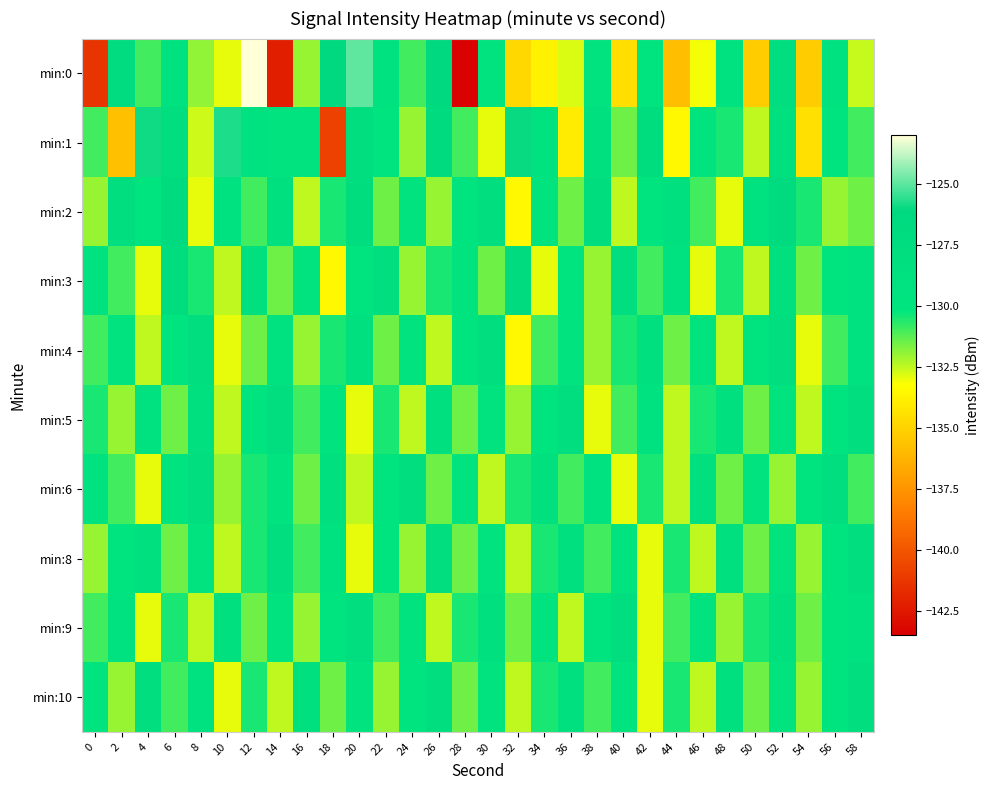

Reading right to left, list all the values displayed in this chart.

min:0: 58=-132.6	56=-129.3	54=-135.3	52=-128.0	50=-135.3	48=-129.3	46=-133.1	44=-135.9	42=-129.9	40=-134.6	38=-129.5	36=-132.8	34=-133.8	32=-134.8	30=-129.5	28=-143.3	26=-126.5	24=-131.0	22=-129.2	20=-125.0	18=-126.3	16=-132.0	14=-142.2	12=-123.1	10=-133.0	8=-131.9	6=-129.3	4=-130.9	2=-127.2	0=-141.4
min:1: 58=-131.0	56=-130.0	54=-134.5	52=-128.5	50=-132.5	48=-130.5	46=-129.5	44=-133.5	42=-127.5	40=-131.5	38=-128.5	36=-134.0	34=-129.0	32=-126.0	30=-133.0	28=-131.0	26=-127.0	24=-132.0	22=-130.0	20=-128.0	18=-140.8	16=-129.6	14=-129.5	12=-128.8	10=-125.7	8=-132.6	6=-128.0	4=-125.9	2=-135.7	0=-130.9
min:2: 58=-131.5	56=-132.0	54=-130.5	52=-127.0	50=-129.0	48=-133.0	46=-131.0	44=-128.5	42=-130.0	40=-132.5	38=-127.5	36=-131.5	34=-129.5	32=-133.5	30=-128.0	28=-130.0	26=-132.0	24=-129.5	22=-131.5	20=-127.5	18=-130.5	16=-132.5	14=-128.5	12=-131.0	10=-129.0	8=-133.0	6=-127.0	4=-130.0	2=-128.0	0=-132.0
min:3: 58=-129.0	56=-130.0	54=-131.5	52=-128.5	50=-132.5	48=-130.5	46=-133.0	44=-129.0	42=-131.0	40=-128.0	38=-132.0	36=-130.0	34=-133.0	32=-127.0	30=-131.5	28=-129.5	26=-130.5	24=-132.0	22=-128.0	20=-130.0	18=-133.5	16=-129.5	14=-131.5	12=-128.5	10=-132.5	8=-130.5	6=-127.5	4=-133.0	2=-131.0	0=-129.0
min:4: 58=-129.0	56=-131.0	54=-133.0	52=-128.0	50=-130.0	48=-132.5	46=-129.5	44=-131.5	42=-128.5	40=-130.5	38=-132.0	36=-129.5	34=-131.0	32=-133.5	30=-128.0	28=-130.0	26=-132.5	24=-129.5	22=-131.5	20=-128.5	18=-130.5	16=-132.0	14=-129.0	12=-131.5	10=-133.0	8=-128.0	6=-130.0	4=-132.5	2=-129.5	0=-131.0
min:5: 58=-128.0	56=-130.0	54=-132.5	52=-129.5	50=-131.5	48=-128.5	46=-130.5	44=-132.5	42=-129.0	40=-131.0	38=-133.0	36=-128.0	34=-130.0	32=-132.0	30=-129.5	28=-131.5	26=-128.5	24=-132.5	22=-130.5	20=-133.0	18=-129.5	16=-131.0	14=-128.0	12=-130.0	10=-132.5	8=-128.5	6=-131.5	4=-129.0	2=-132.0	0=-130.5
min:6: 58=-131.0	56=-128.0	54=-130.0	52=-132.0	50=-129.5	48=-131.5	46=-128.5	44=-132.5	42=-130.5	40=-133.0	38=-129.0	36=-131.0	34=-128.5	32=-130.5	30=-132.5	28=-129.5	26=-131.5	24=-128.0	22=-130.0	20=-132.5	18=-128.5	16=-131.5	14=-129.5	12=-130.5	10=-132.0	8=-128.0	6=-130.0	4=-133.0	2=-131.0	0=-129.0
min:8: 58=-128.0	56=-130.0	54=-132.0	52=-129.5	50=-131.5	48=-128.5	46=-132.5	44=-130.5	42=-133.0	40=-129.5	38=-131.0	36=-128.5	34=-130.5	32=-132.5	30=-129.5	28=-131.5	26=-128.0	24=-132.0	22=-130.0	20=-133.0	18=-129.0	16=-131.0	14=-128.0	12=-130.5	10=-132.5	8=-129.5	6=-131.5	4=-128.5	2=-130.0	0=-132.0
min:9: 58=-129.0	56=-130.0	54=-131.5	52=-128.5	50=-130.5	48=-132.0	46=-129.5	44=-131.0	42=-133.0	40=-128.0	38=-130.0	36=-132.5	34=-129.5	32=-131.5	30=-128.5	28=-130.5	26=-132.5	24=-129.5	22=-131.0	20=-128.0	18=-130.0	16=-132.0	14=-129.5	12=-131.5	10=-128.5	8=-132.5	6=-130.5	4=-133.0	2=-129.0	0=-131.0
min:10: 58=-128.0	56=-130.0	54=-132.0	52=-129.5	50=-131.5	48=-128.5	46=-132.5	44=-130.5	42=-133.0	40=-129.5	38=-131.0	36=-128.5	34=-130.5	32=-132.5	30=-129.5	28=-131.5	26=-128.0	24=-130.0	22=-132.0	20=-129.5	18=-131.5	16=-128.5	14=-132.5	12=-130.5	10=-133.0	8=-129.0	6=-131.0	4=-128.0	2=-132.0	0=-130.0